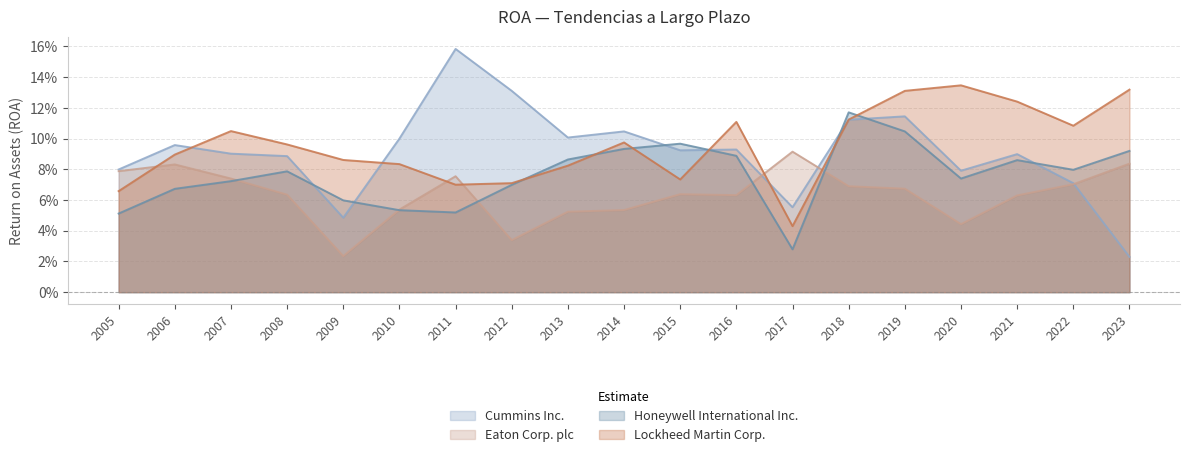

At which label does Lockheed Martin Corp. reach its minimum?

2017